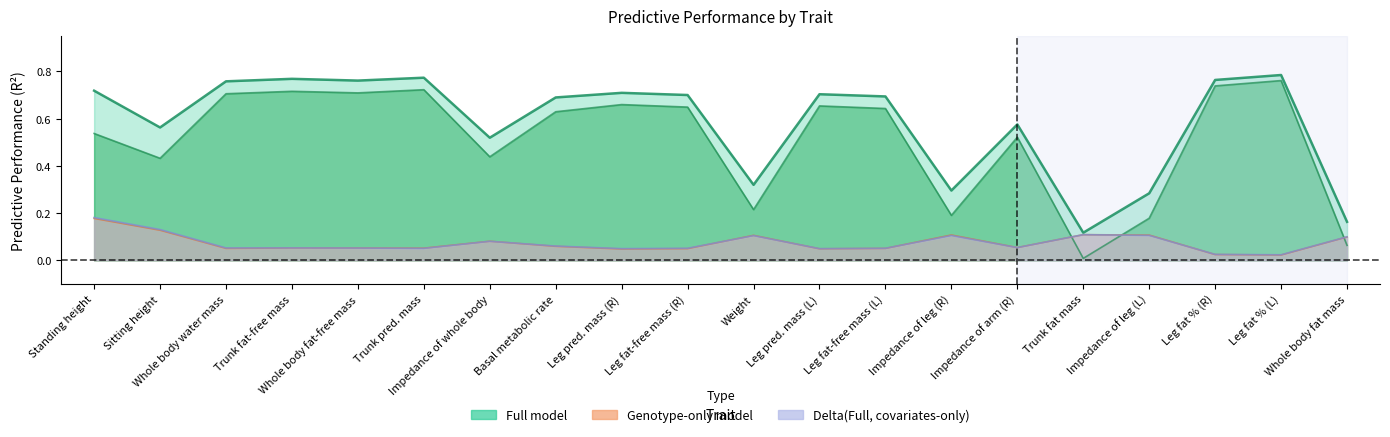

Reading left to right, transcribe all the data shown in this chart.

Genotype-only model: 0.2	0.1	0.1	0.1	0.1	0.1	0.1	0.1	0.0	0.0	0.1	0.0	0.1	0.1	0.1	0.1	0.1	0.0	0.0	0.1
Covariates-only model: 0.5	0.4	0.7	0.7	0.7	0.7	0.4	0.6	0.7	0.6	0.2	0.7	0.6	0.2	0.5	0.0	0.2	0.7	0.8	0.1
Full model: 0.7	0.6	0.8	0.8	0.8	0.8	0.5	0.7	0.7	0.7	0.3	0.7	0.7	0.3	0.6	0.1	0.3	0.8	0.8	0.2
Delta(Full, covariates-only): 0.2	0.1	0.1	0.1	0.1	0.1	0.1	0.1	0.0	0.1	0.1	0.0	0.1	0.1	0.1	0.1	0.1	0.0	0.0	0.1